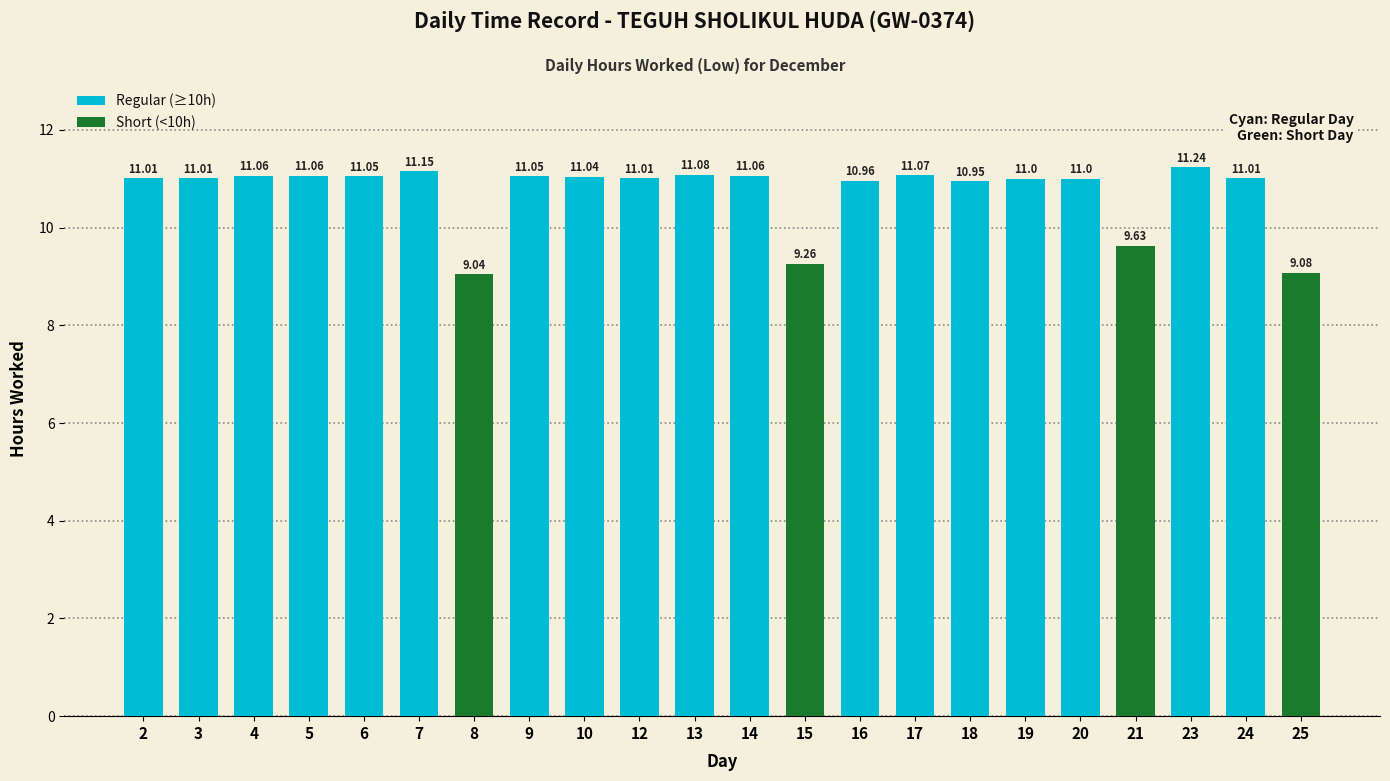

Which label corresponds to the largest value in the chart?

23